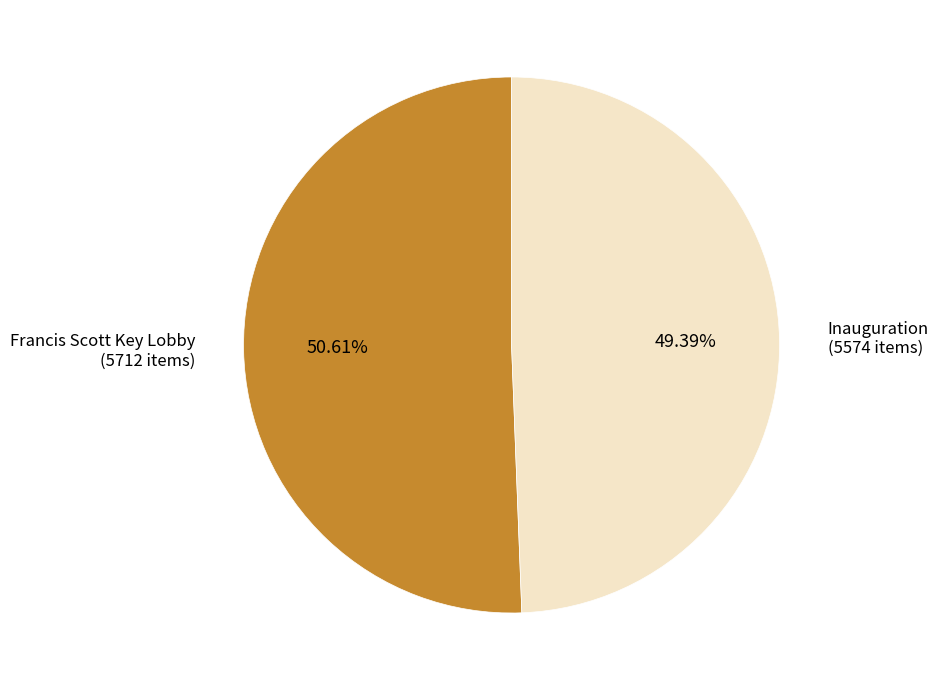

What percentage is the Francis Scott Key Lobby slice, to the nearest percent?

51%